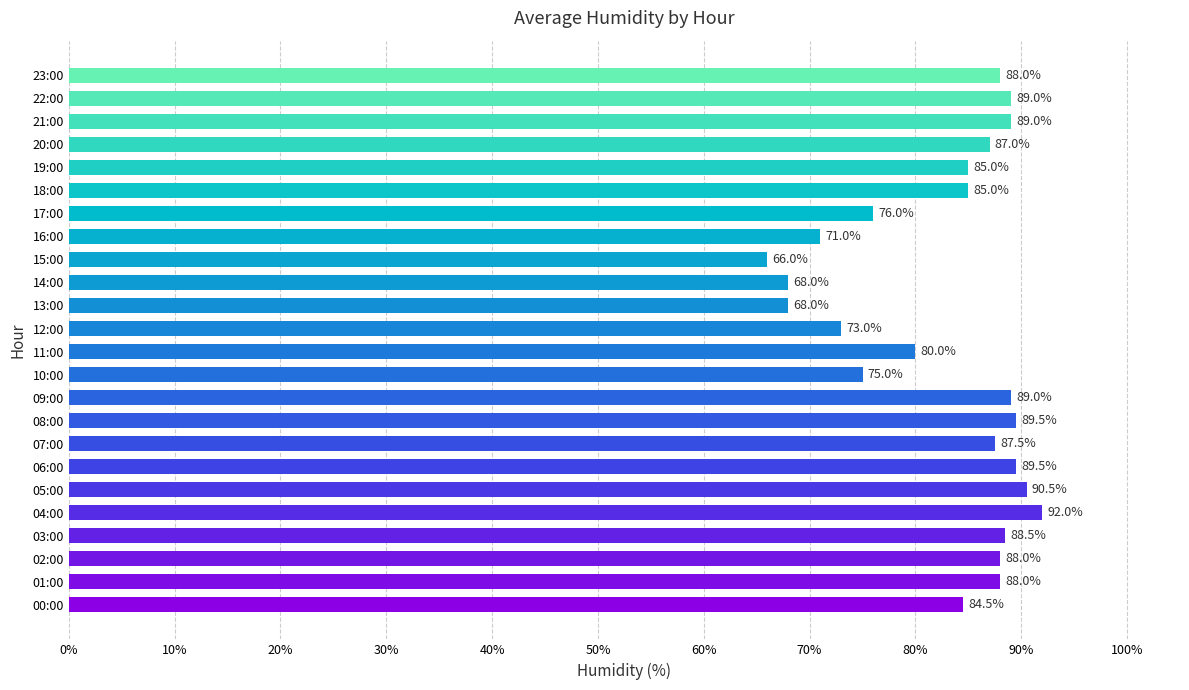

How many data points does each series have?

24